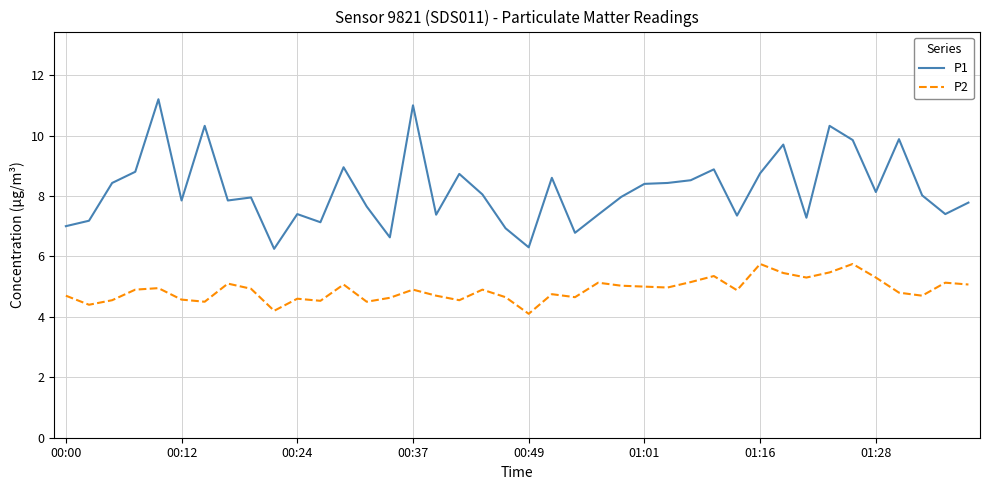

Rank the series by their maximum value, from lowest to highest.

P2, P1